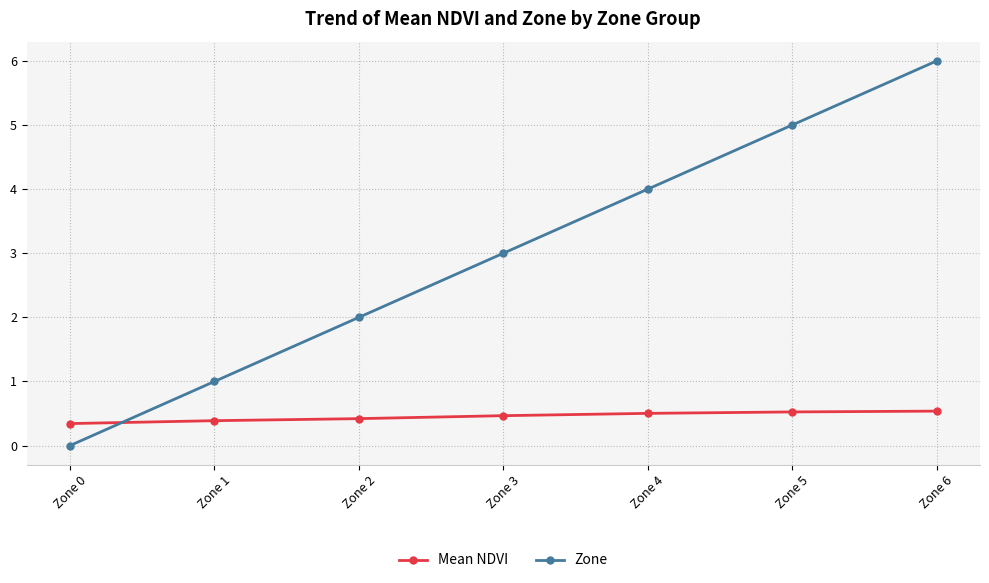

True or false: Zone has a value of 5.4 at Zone 3.

False